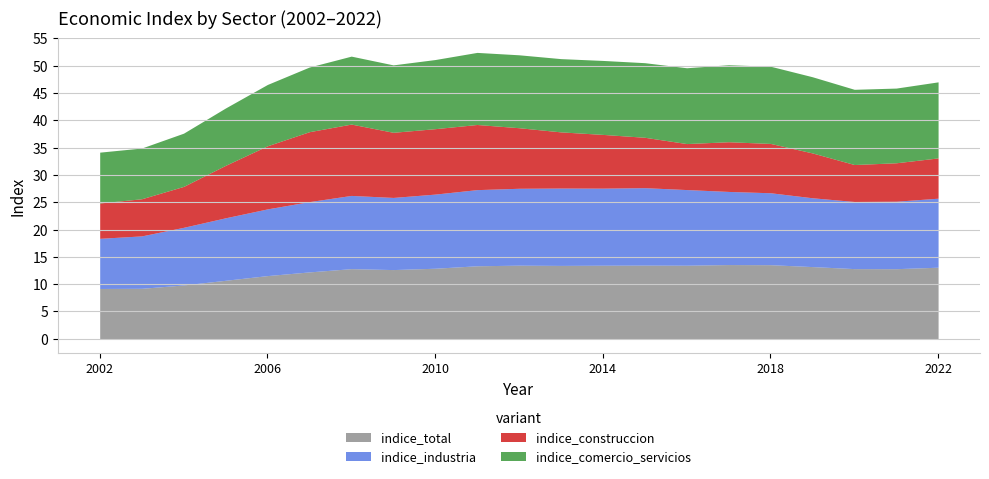

What is the minimum value for indice_total?

9.2